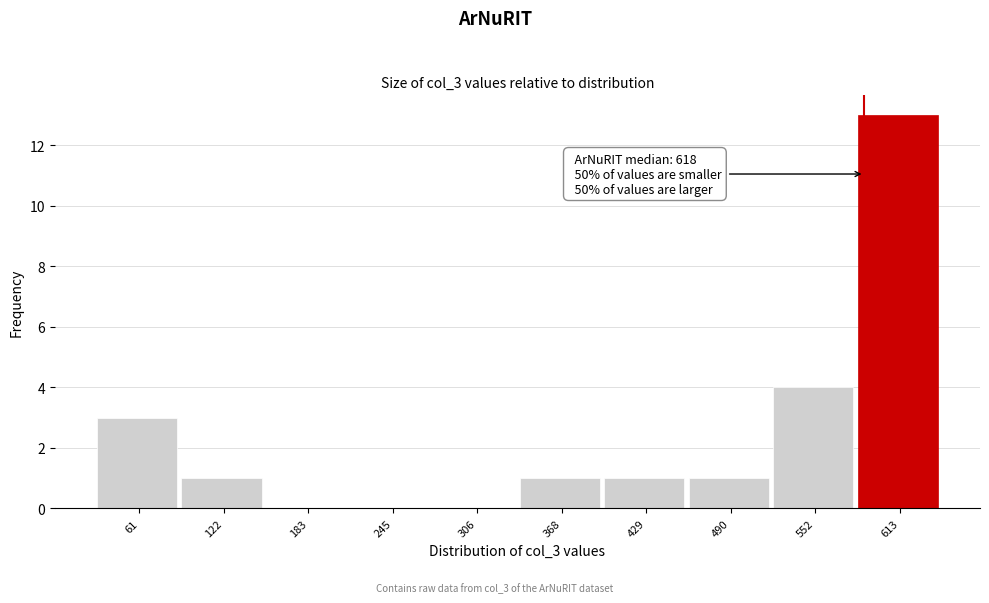

Reading left to right, what are all the values shown in this chart?

61=3	122=1	183=0	245=0	306=0	368=1	429=1	490=1	552=4	613=13